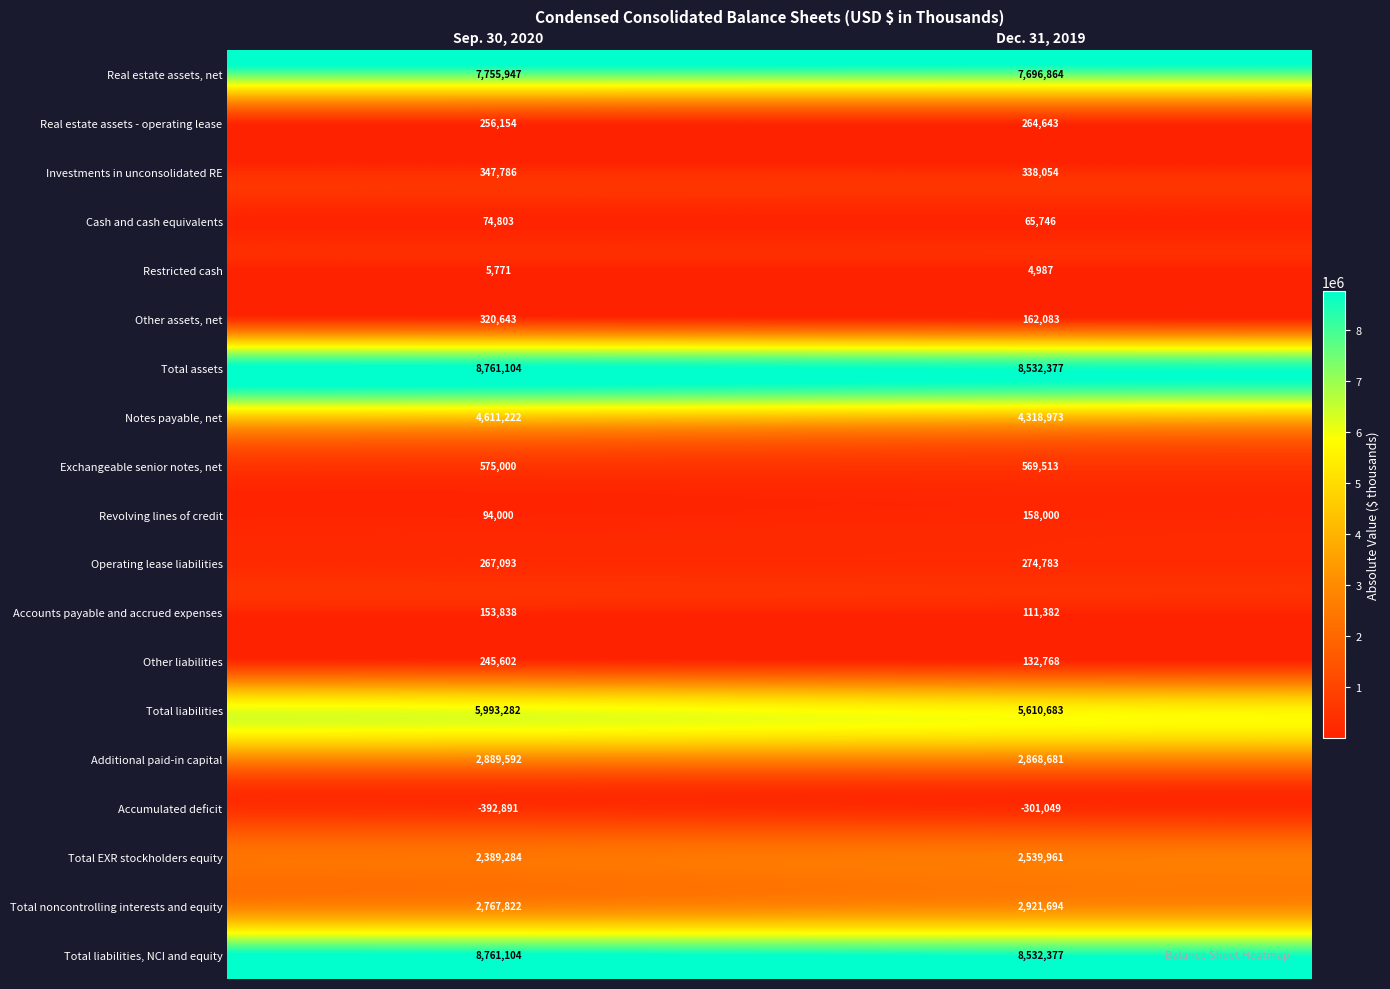

The Notes payable, net series shows 4611222 at Sep. 30, 2020. True or false?

True